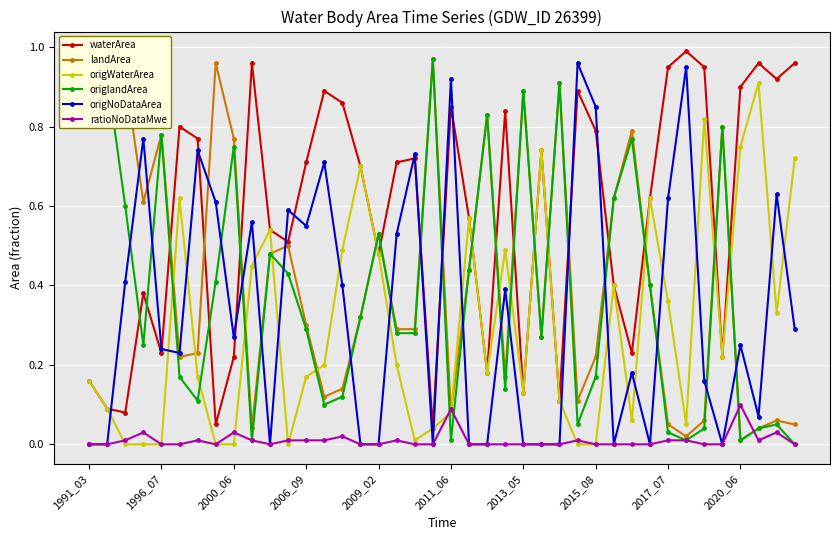

Which series has the largest total across all categories?

waterArea